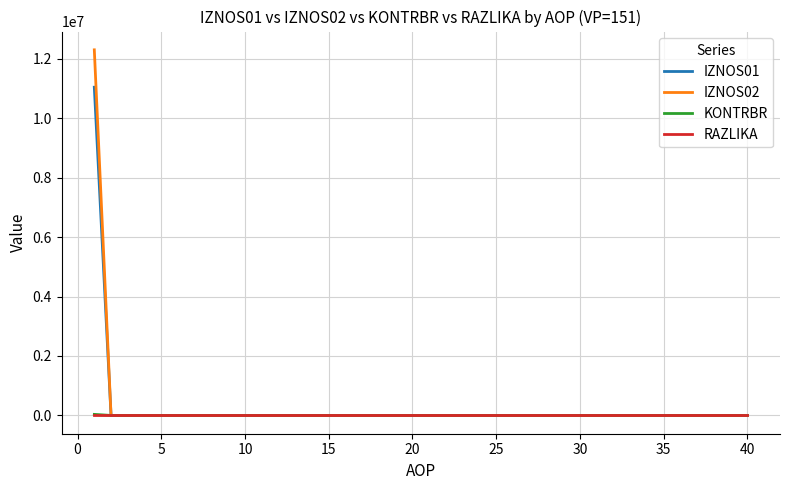

Which series has the largest range (max minus min)?

IZNOS02